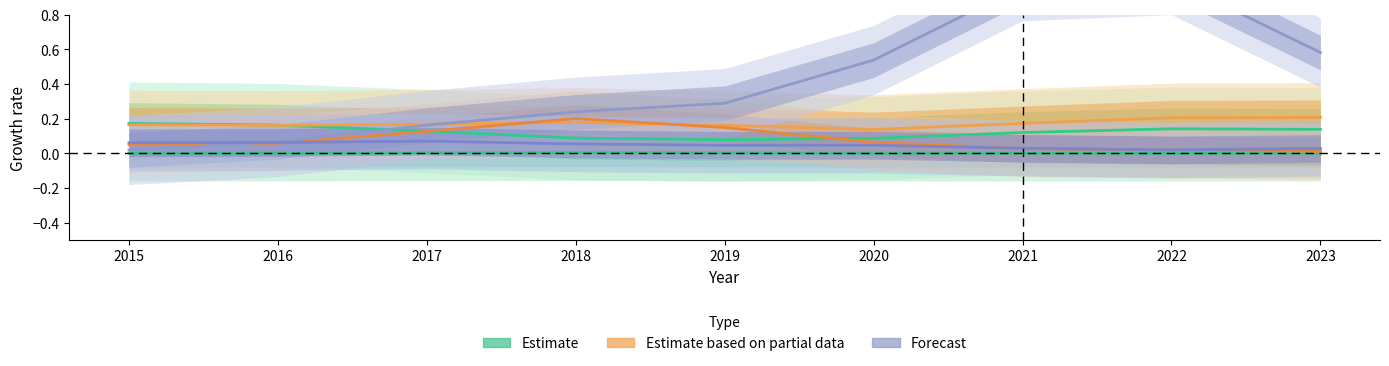

Which series ends up on top after the final intersection of Estimate and Estimate based on partial data?

Estimate